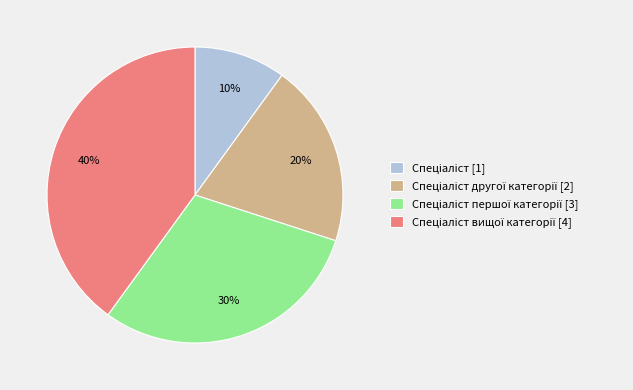

Does any single category account for the majority?

No